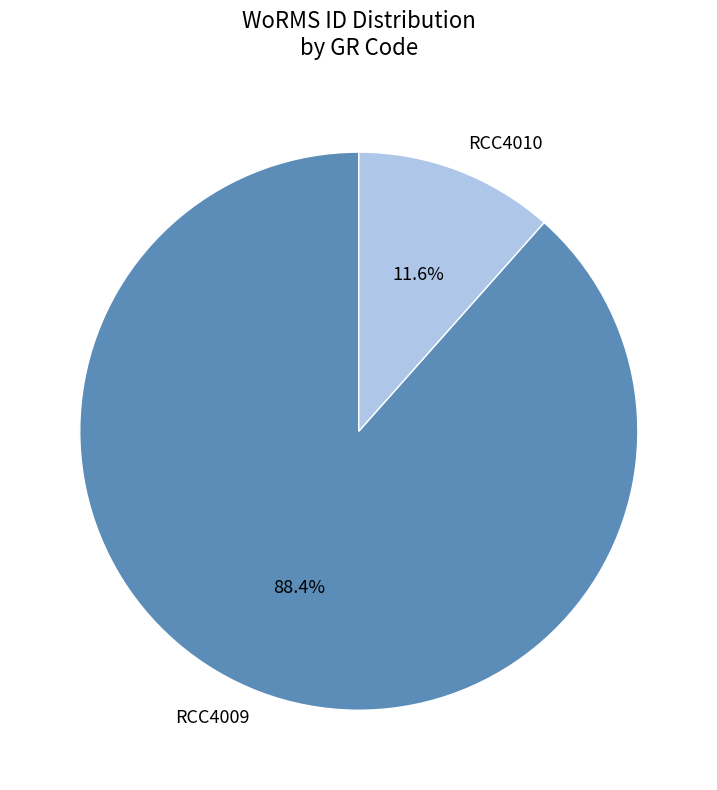

How many slices are in this pie chart?

2